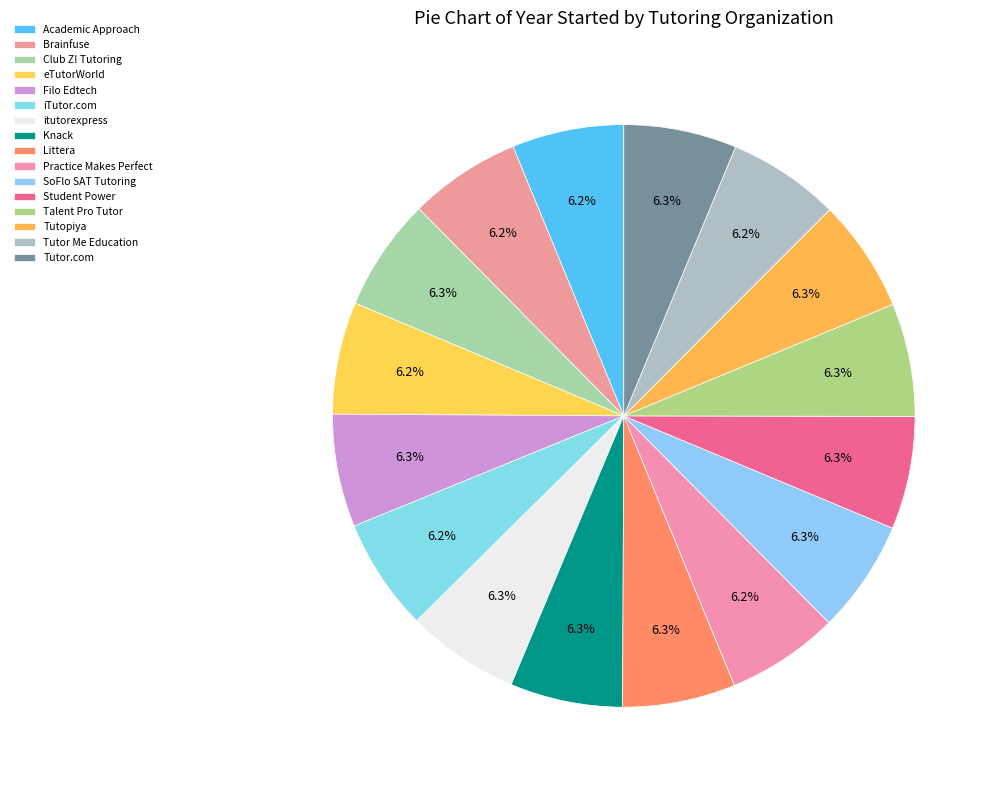

Does Talent Pro Tutor represent more than half of the total?

No